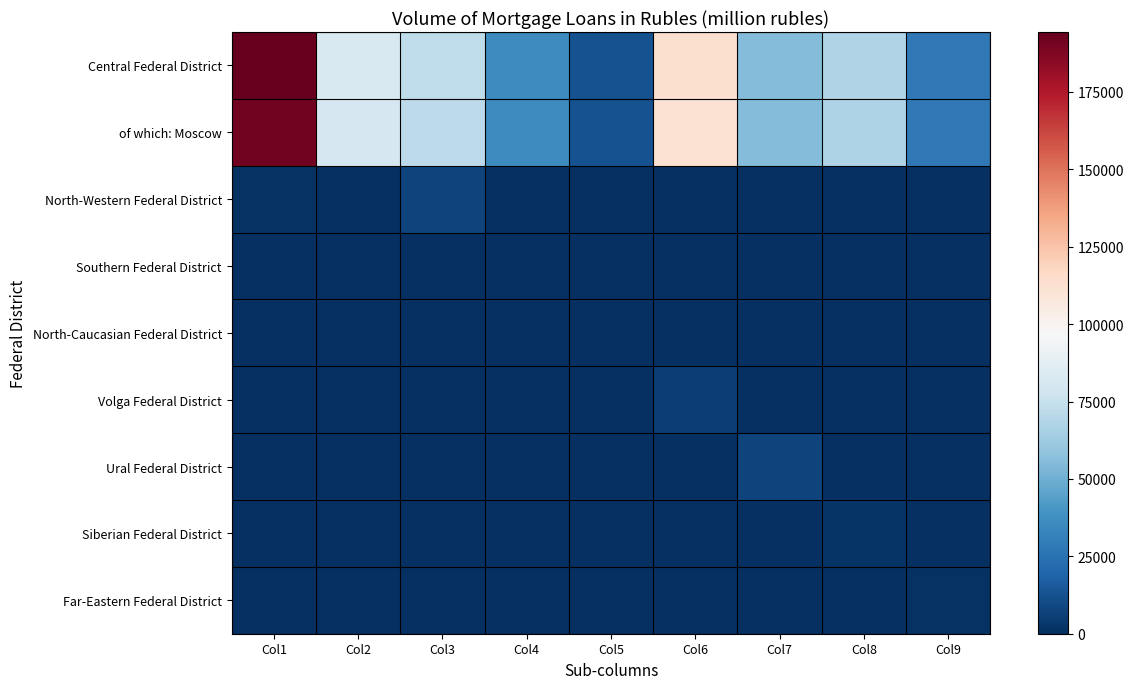

Reading right to left, extract all data points from this chart.

Central Federal District: Col9=27892	Col8=68010	Col7=55270	Col6=112752	Col5=12422	Col4=36404	Col3=72248	Col2=82320	Col1=194365
of which: Moscow: Col9=27613	Col8=67086	Col7=55009	Col6=112268	Col5=12379	Col4=36163	Col3=71815	Col2=80607	Col1=191300
North-Western Federal District: Col9=90	Col8=186	Col7=131	Col6=485	Col5=90	Col4=276	Col3=7436	Col2=297	Col1=866
Southern Federal District: Col9=0	Col8=0	Col7=0	Col6=0	Col5=0	Col4=0	Col3=0	Col2=0	Col1=0
North-Caucasian Federal District: Col9=0	Col8=0	Col7=0	Col6=0	Col5=5	Col4=0	Col3=0	Col2=0	Col1=0
Volga Federal District: Col9=18	Col8=398	Col7=260	Col6=6021	Col5=31	Col4=181	Col3=702	Col2=105	Col1=494
Ural Federal District: Col9=2	Col8=172	Col7=7166	Col6=247	Col5=7	Col4=66	Col3=276	Col2=187	Col1=318
Siberian Federal District: Col9=2	Col8=1780	Col7=0	Col6=14	Col5=7	Col4=0	Col3=1	Col2=3	Col1=7
Far-Eastern Federal District: Col9=1216	Col8=381	Col7=150	Col6=90	Col5=5	Col4=8	Col3=258	Col2=277	Col1=428